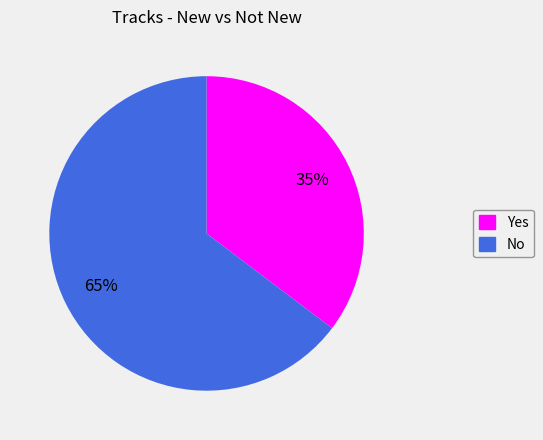

Which category has the biggest portion of the pie?

No